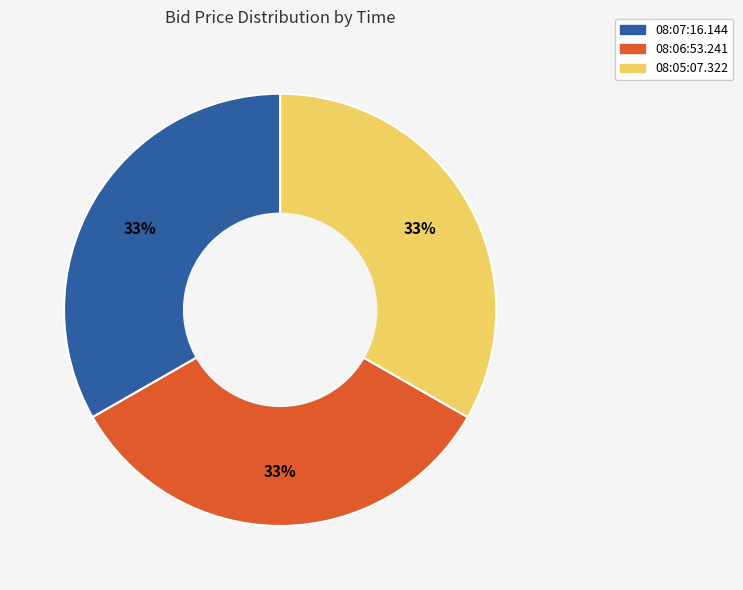

To the nearest percent, what portion does 08:05:07.322 represent?

33%